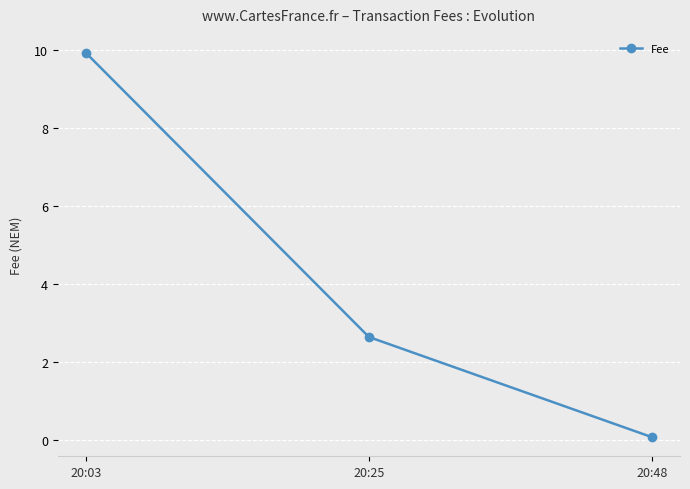

The chart shows a value of 9.9 at 20:03. True or false?

True